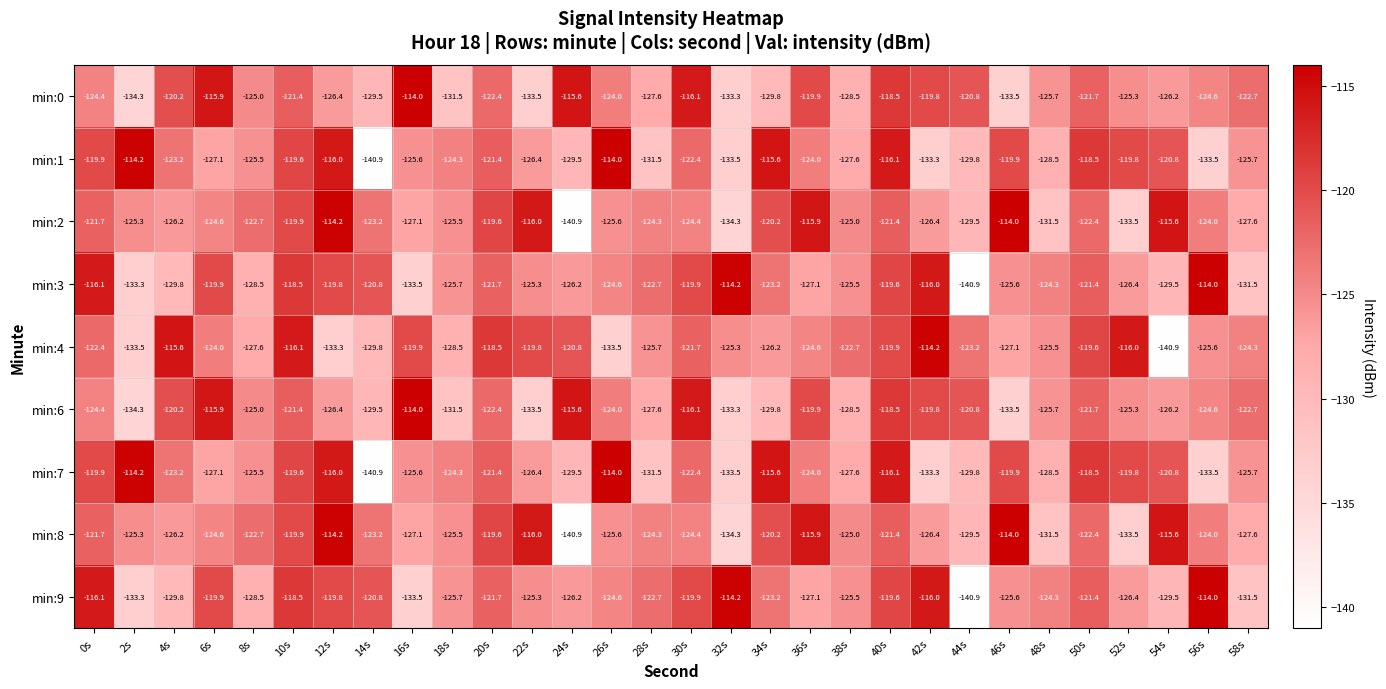

Rank the categories by min:8 value from highest to lowest.

46s, 12s, 54s, 36s, 22s, 20s, 10s, 34s, 40s, 0s, 50s, 8s, 14s, 56s, 28s, 30s, 6s, 38s, 2s, 18s, 26s, 4s, 42s, 16s, 58s, 44s, 48s, 52s, 32s, 24s